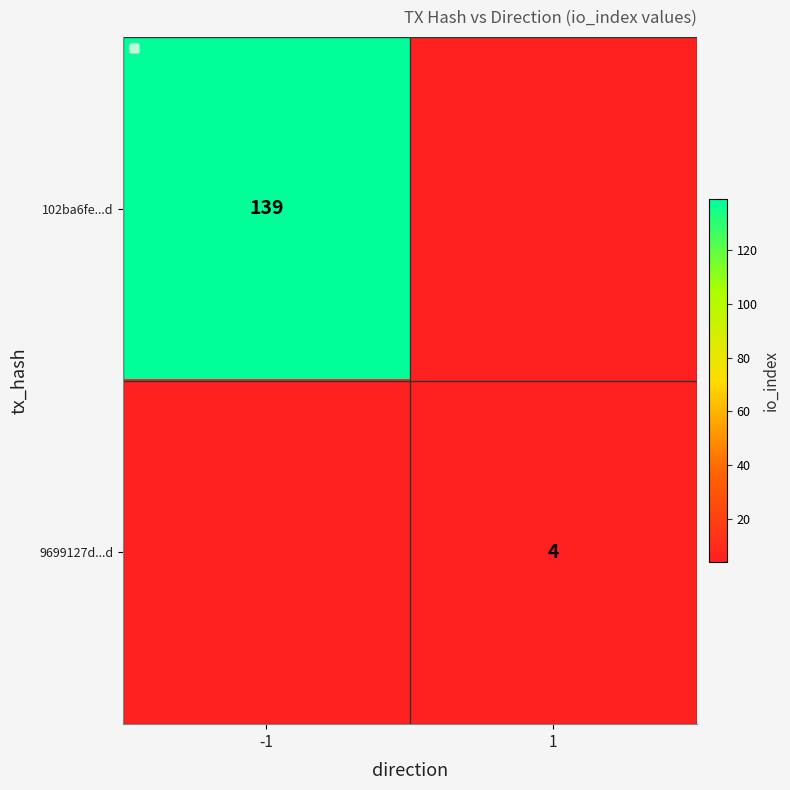

The 9699127d...d series shows 6 at 1. True or false?

False